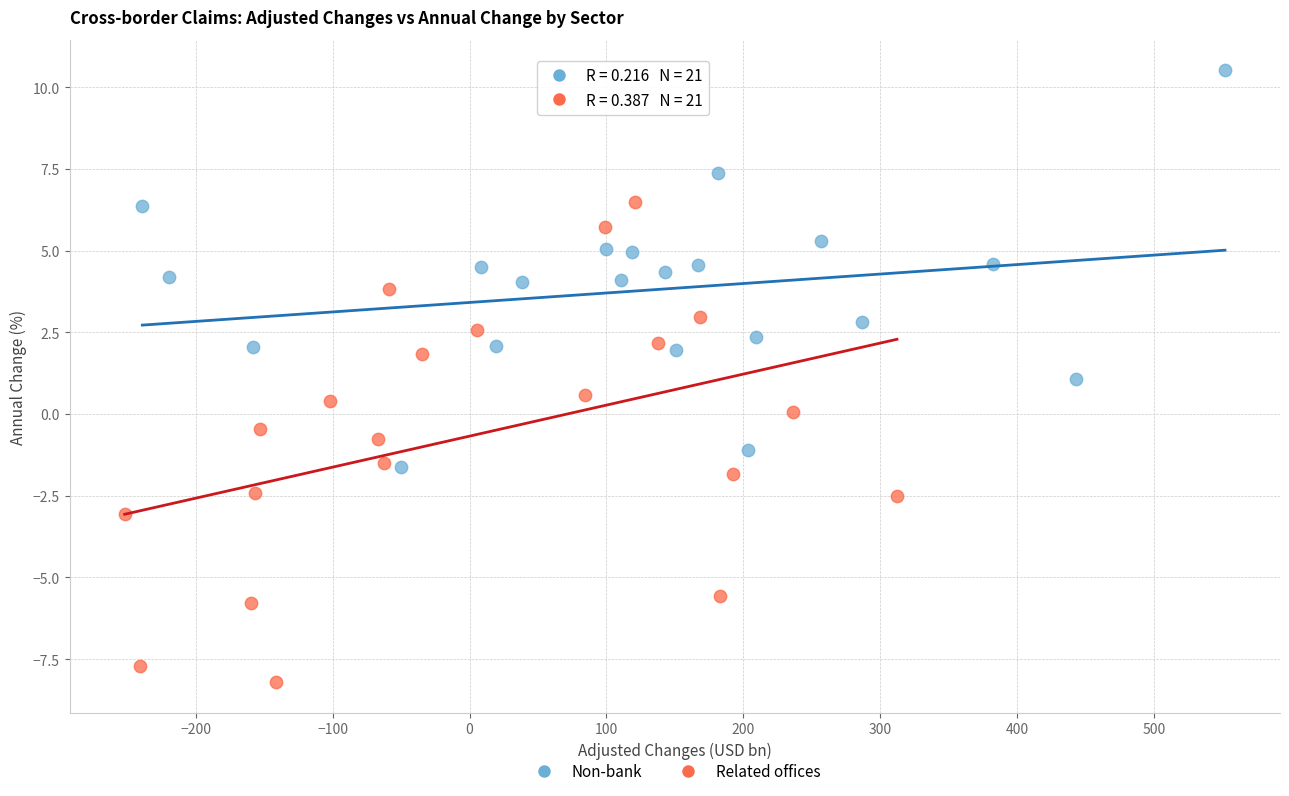

Which series reaches the maximum Y coordinate?

Non-bank